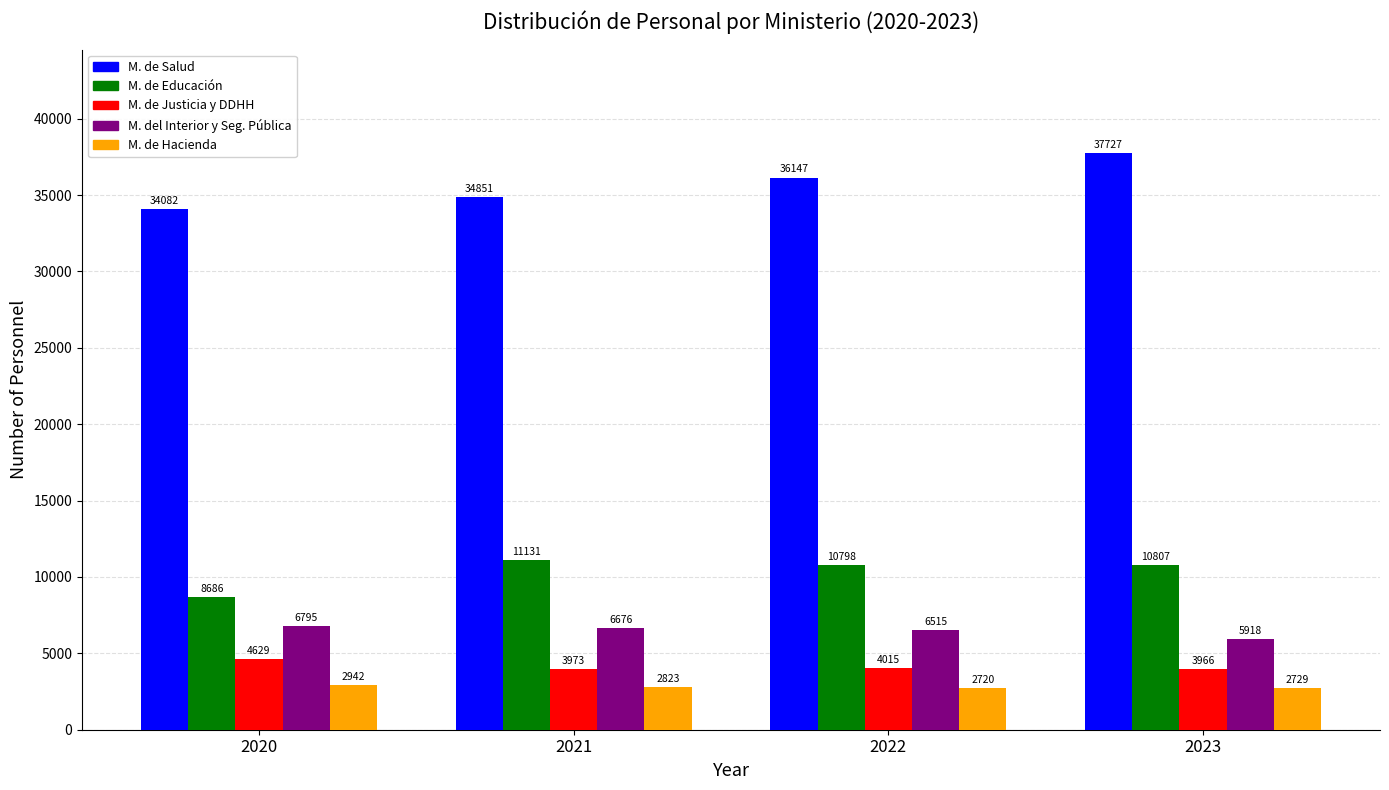

What is the spread (max minus min) of values at 2022?

33427